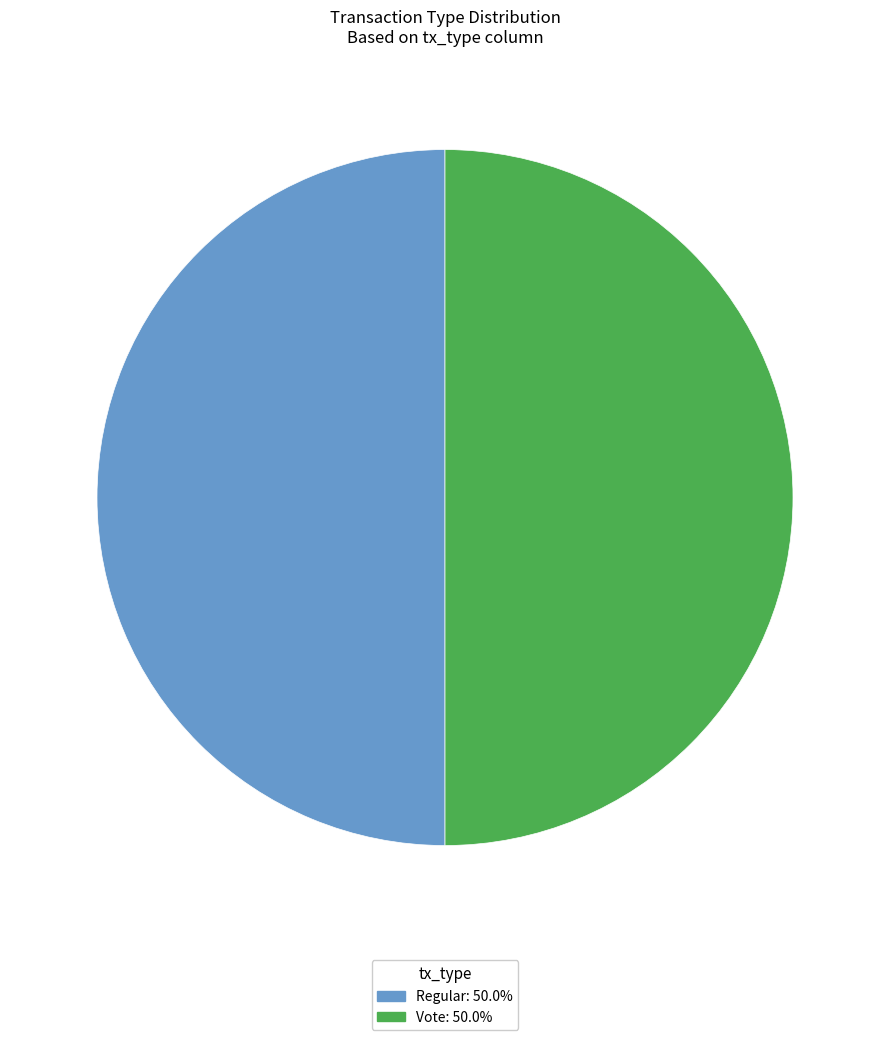

Count the number of slices in the pie.

2